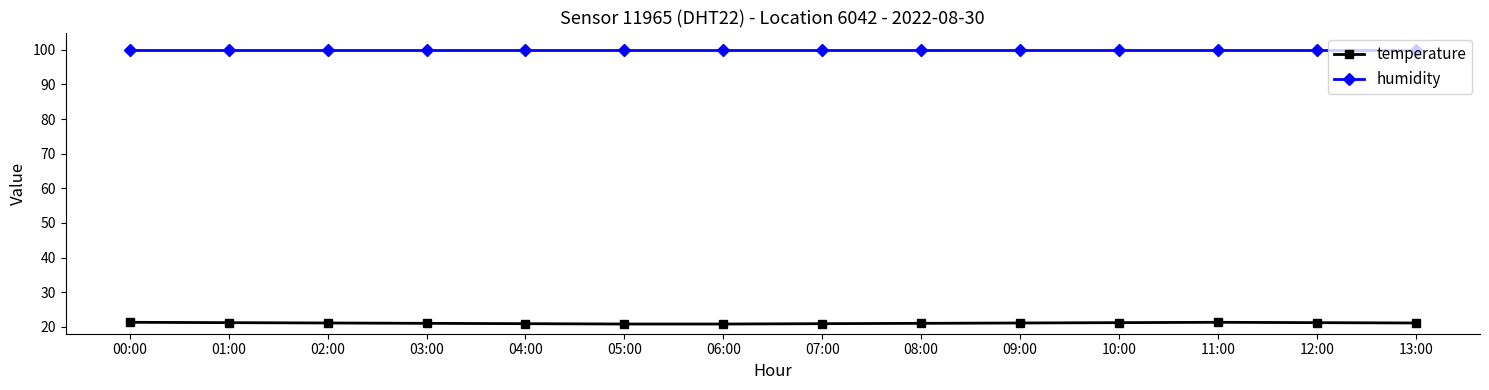

True or false: temperature and humidity intersect in this chart.

False